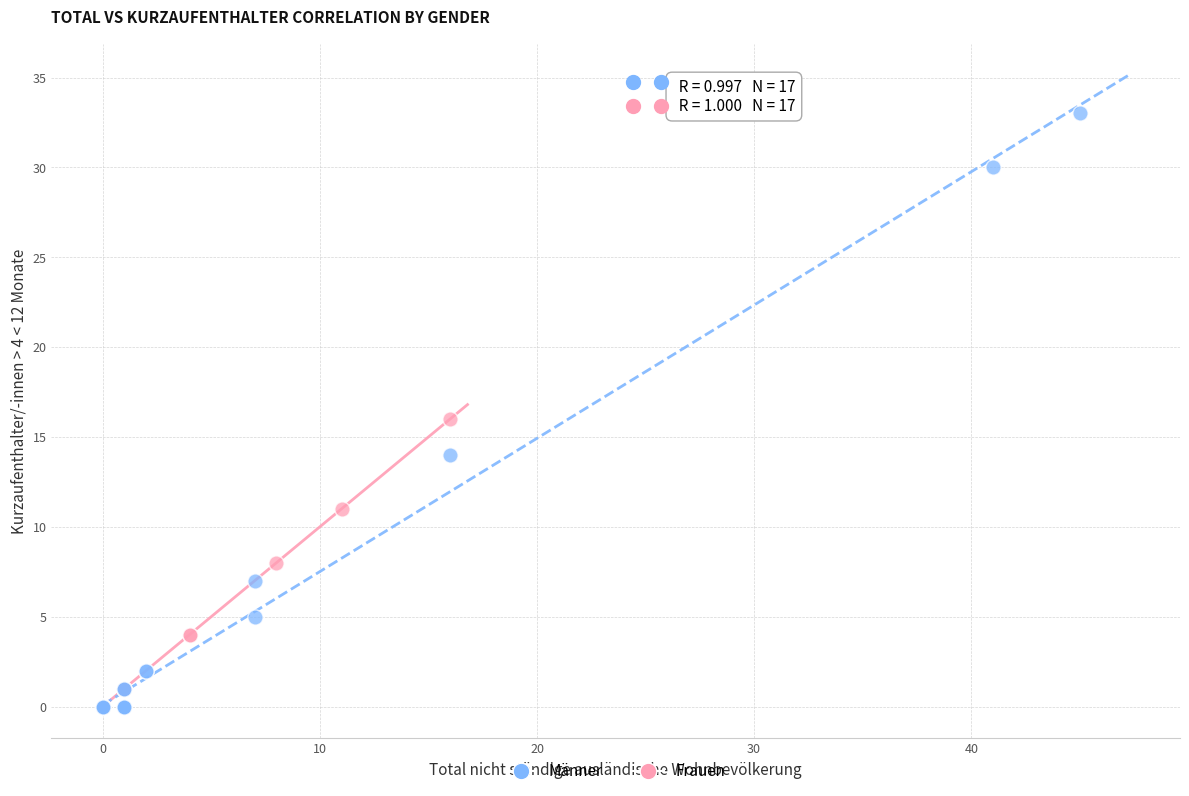

What are all the series names shown in the legend?

Männer, Frauen